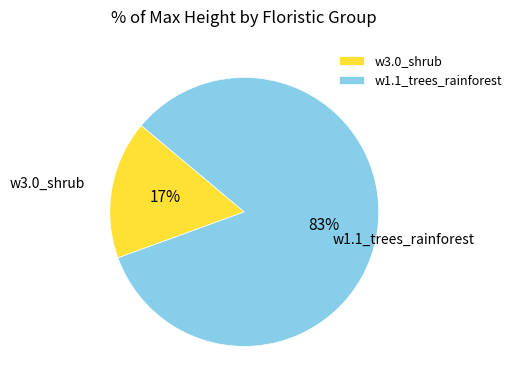

True or false: w3.0_shrub accounts for 17% of the total.

True